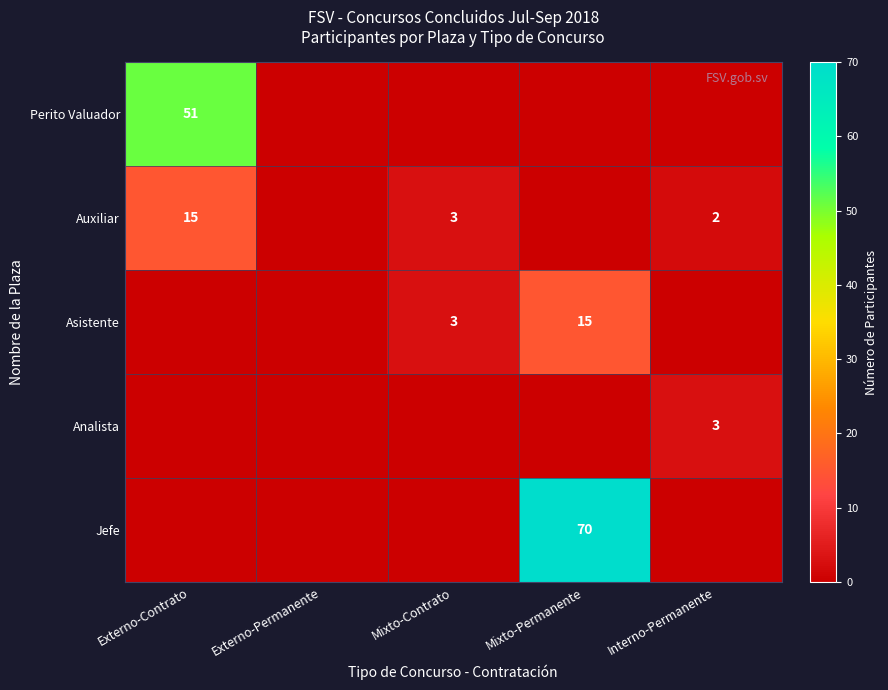

At which category is the sum across all series the highest?

Mixto-Permanente